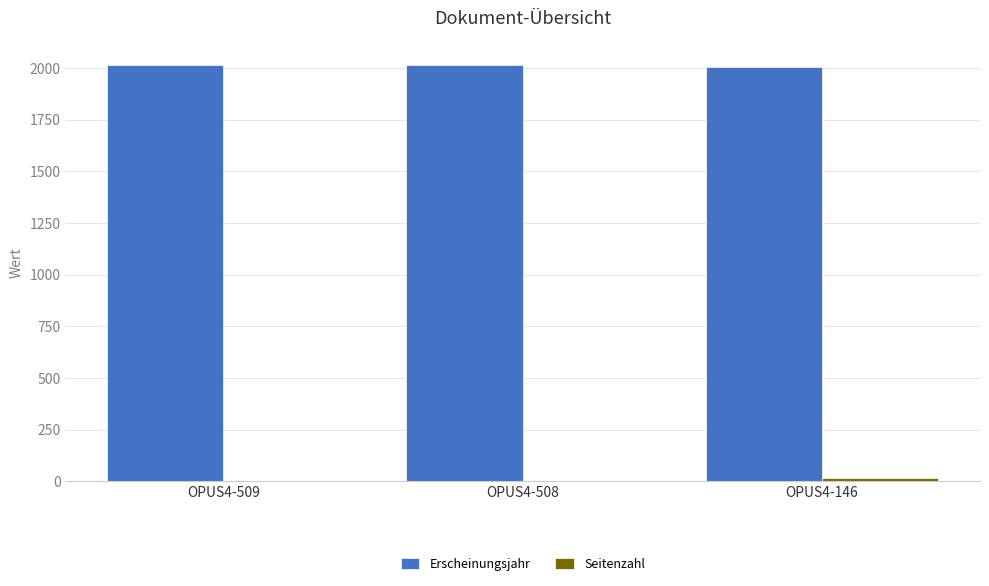

Is it true that Erscheinungsjahr equals 2012 at OPUS4-509?

True